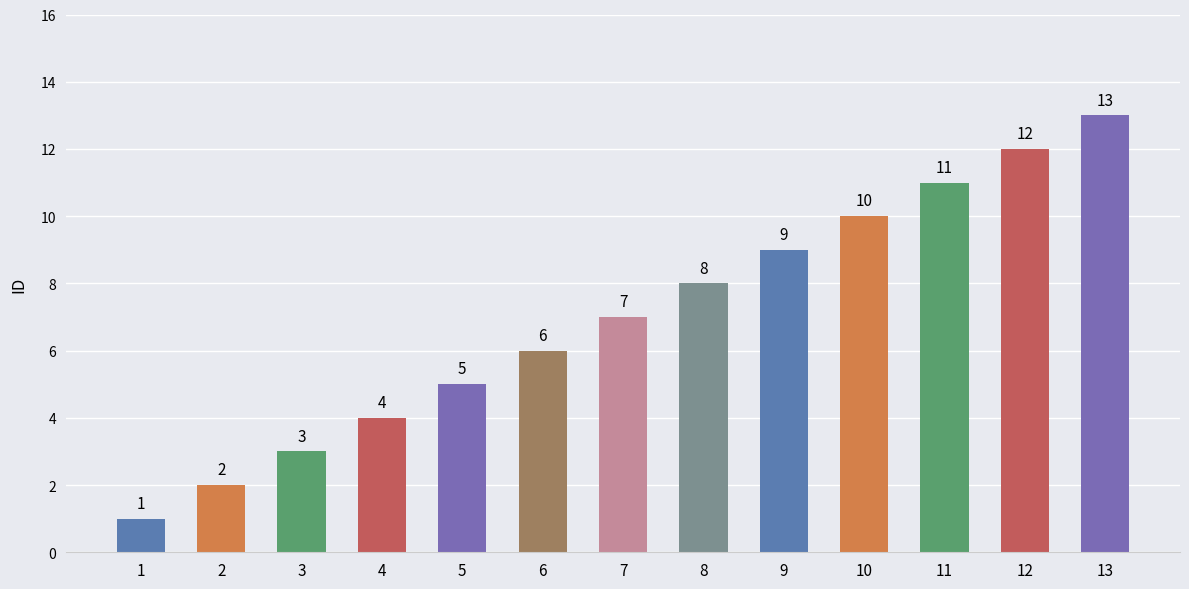

Rank the categories by value from highest to lowest.

13, 12, 11, 10, 9, 8, 7, 6, 5, 4, 3, 2, 1